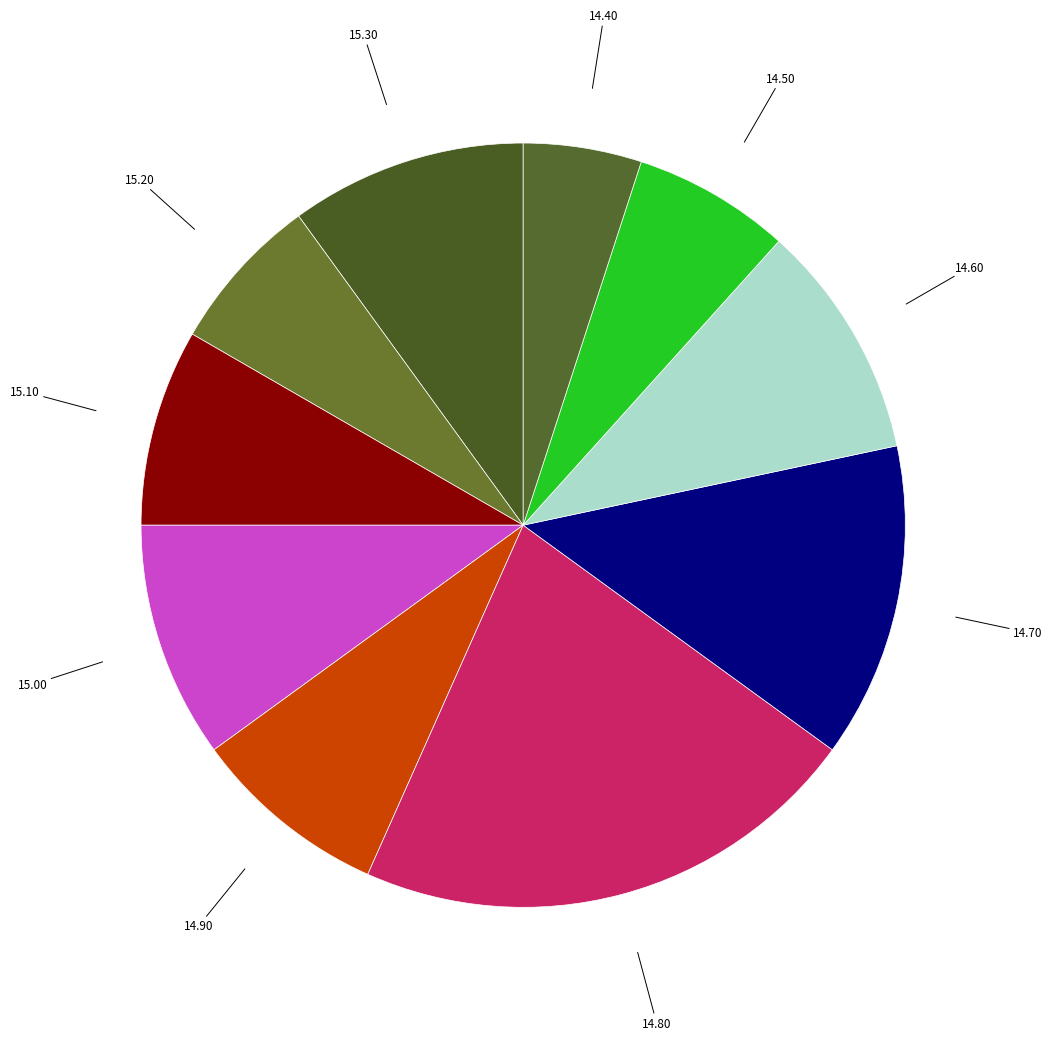

How many slices are in this pie chart?

10